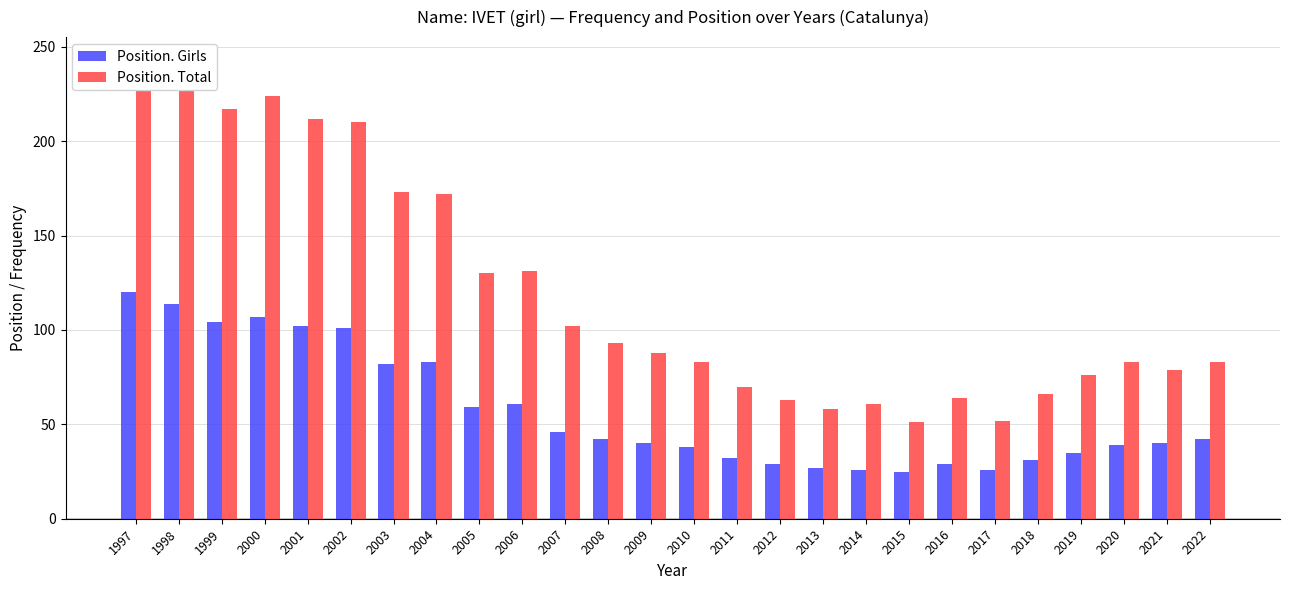

The Position. Total series shows 131 at 2006. True or false?

True